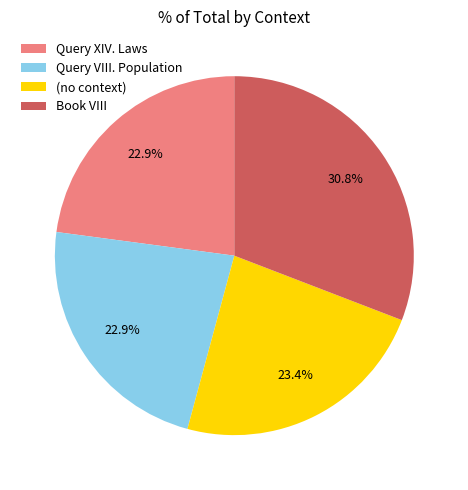

Which has a higher value, Book VIII or Query XIV. Laws?

Book VIII